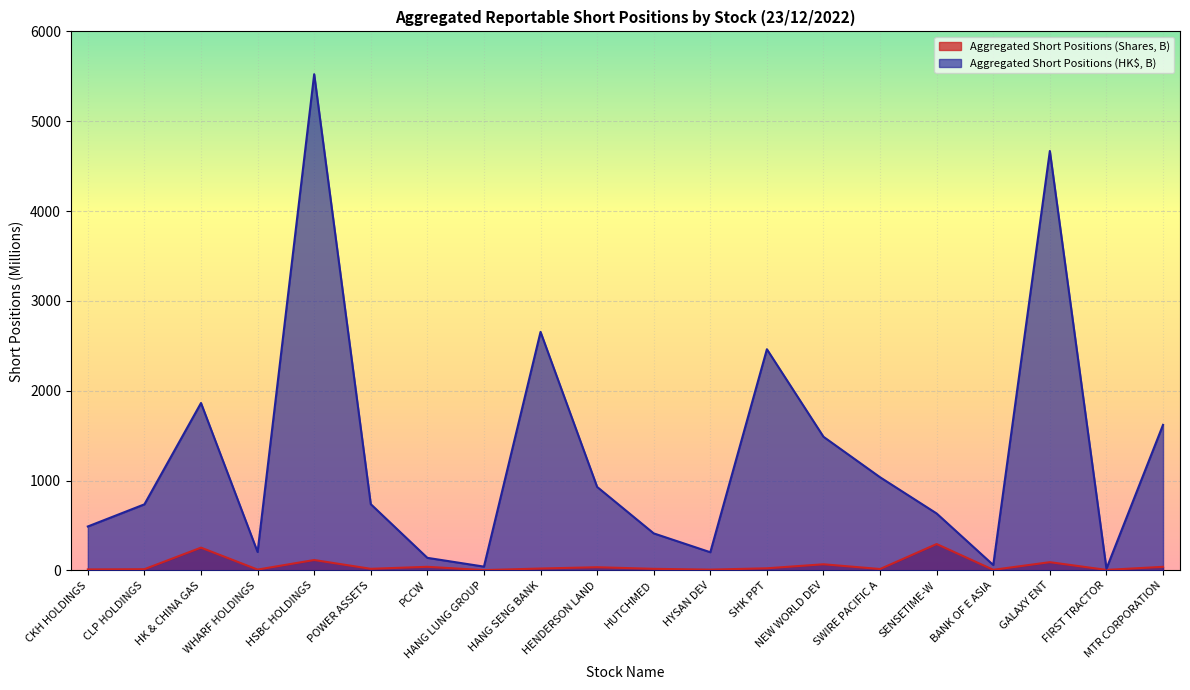

True or false: Aggregated Short Positions (Shares, B) has more than 0 points higher than both neighbors.

True